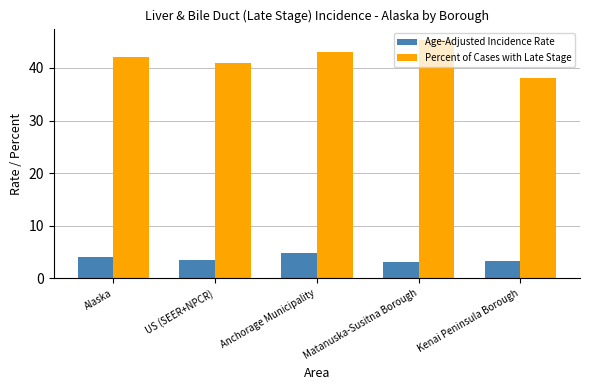

How many bars are there in total?

10